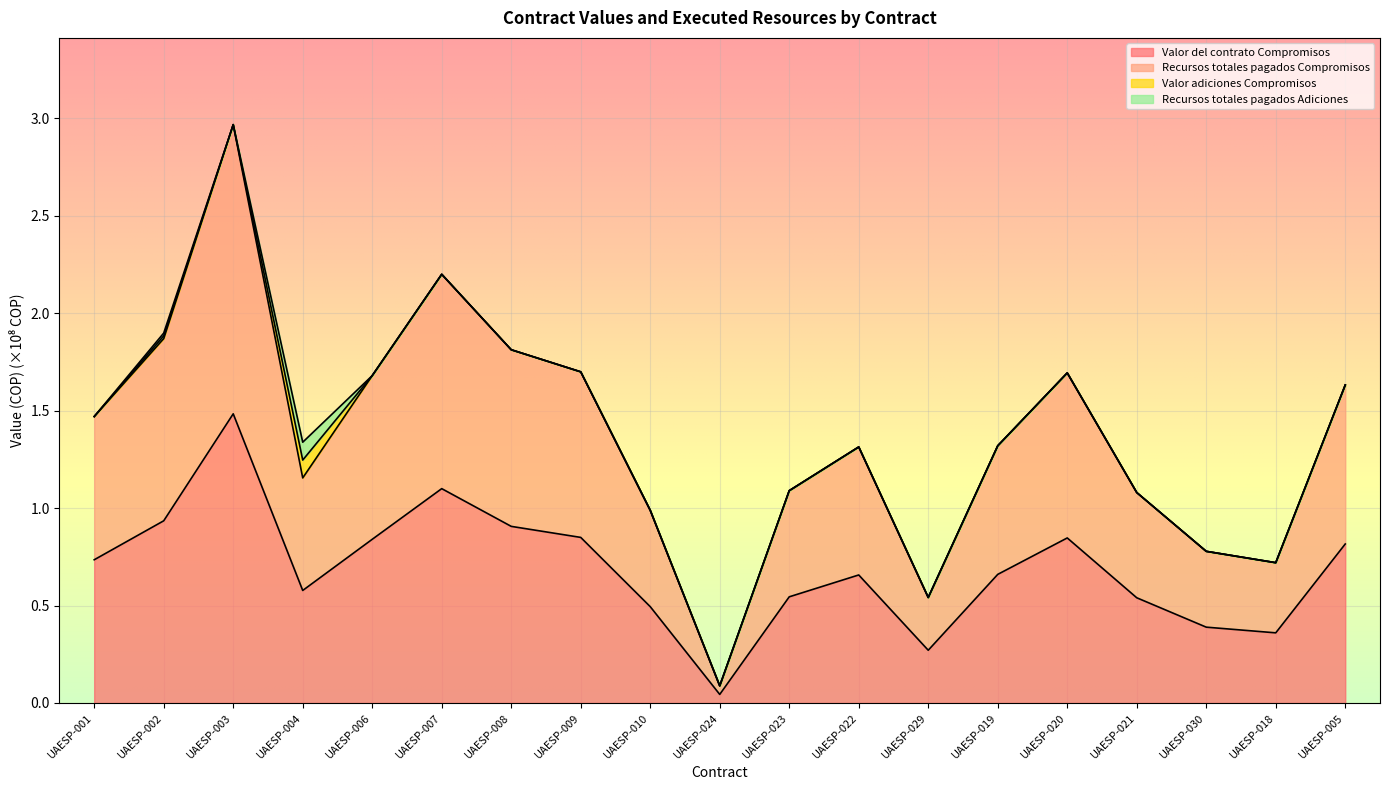

What is the sum of the Recursos totales pagados Compromisos values at UAESP-021 and UAESP-030?

1.9